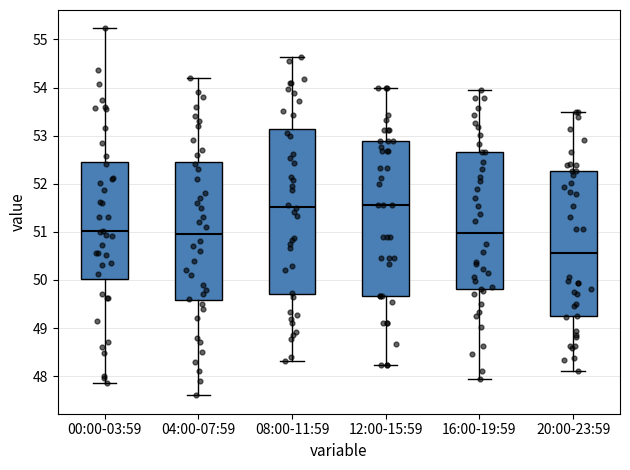

Comparing the boxes themselves (not the whiskers), which one is the tallest?

08:00-11:59